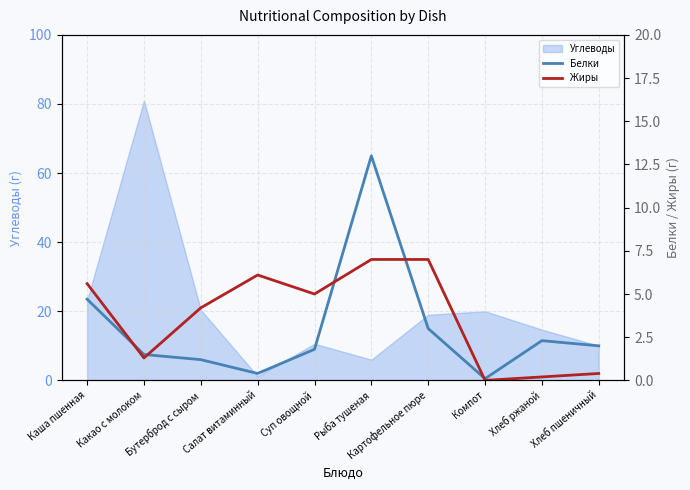

Where is the first local maximum for Жиры?

Салат витаминный